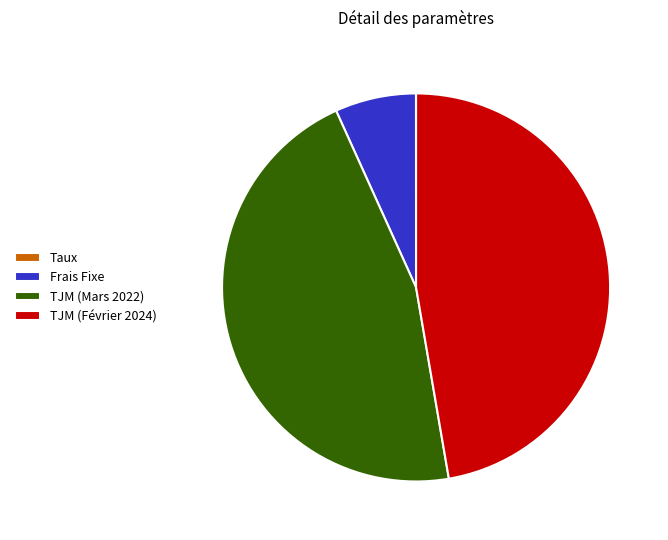

Between TJM (Février 2024) and Frais Fixe, which is larger?

TJM (Février 2024)